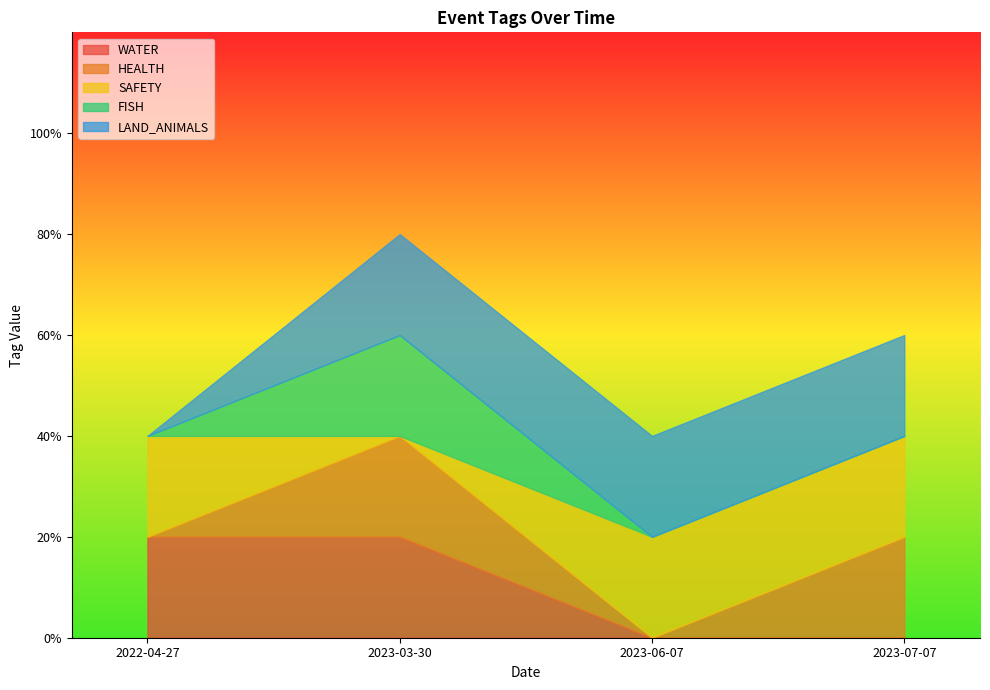

At which category does the chart reach its minimum across all series?

2023-06-07